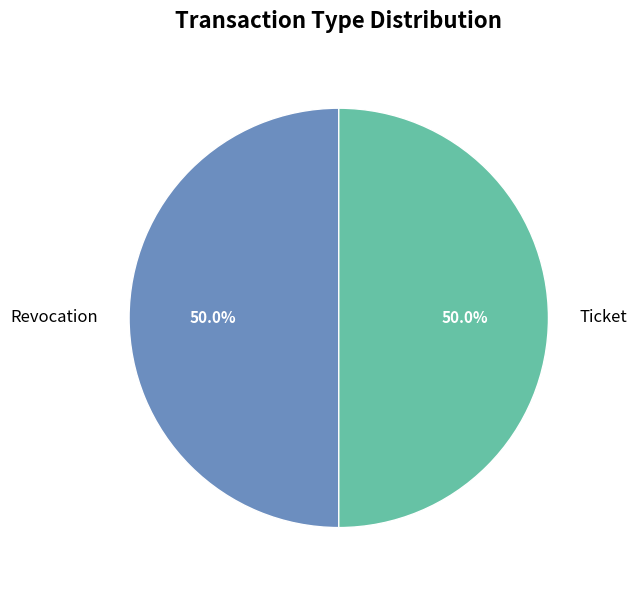

What is the ratio of the value at Revocation to the value at Ticket?

1.0